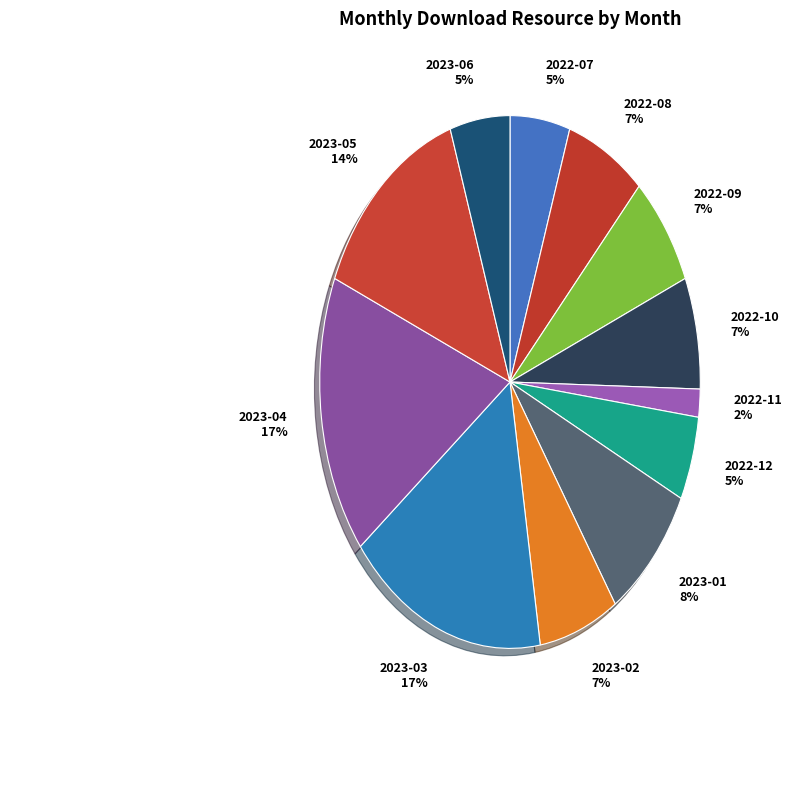

Is it true that 2022-09 is 7% of the pie?

True